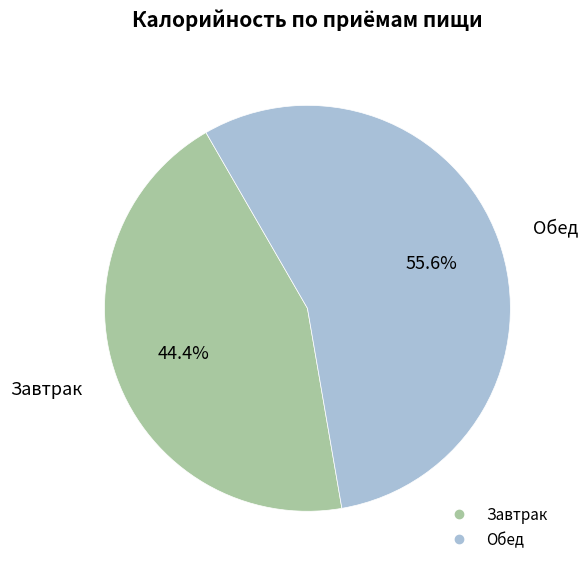

What is the ratio of the value at Обед to the value at Завтрак?

1.3